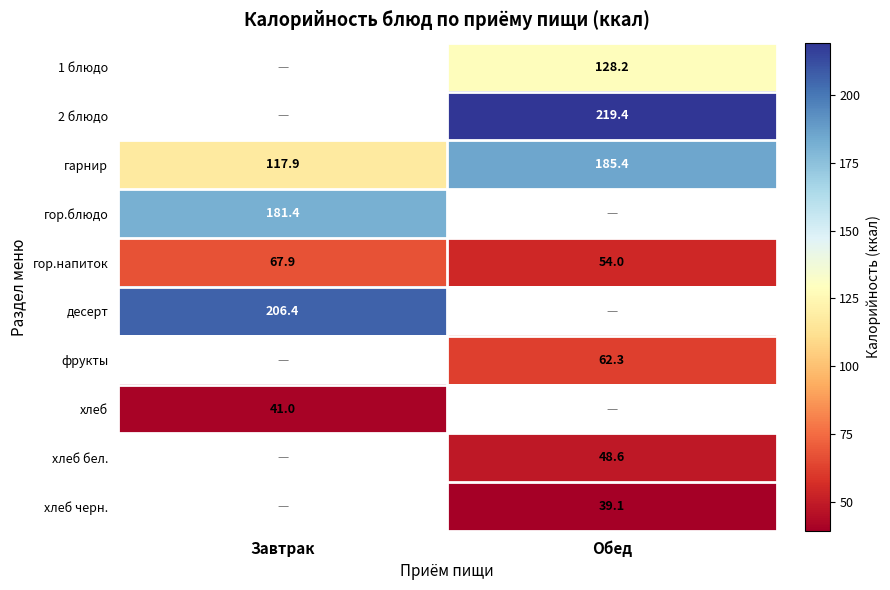

How many data points in гор.напиток are above 67?

1